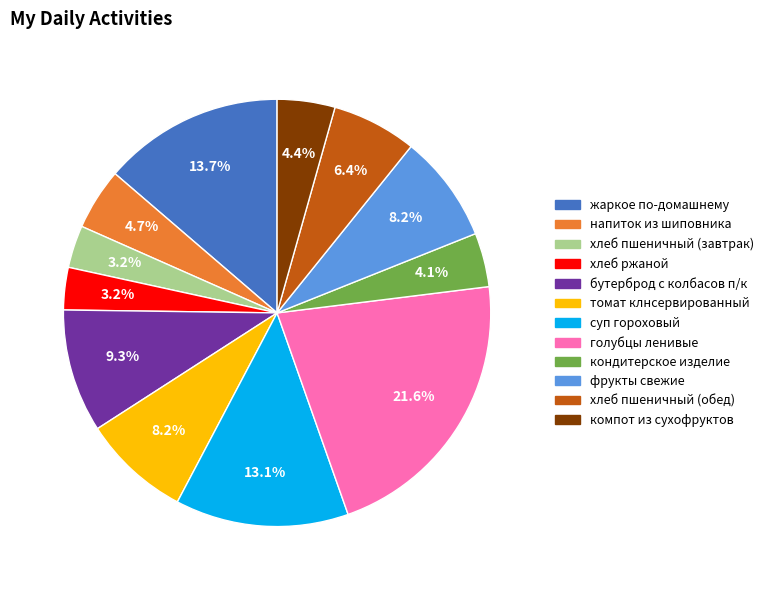

True or false: суп гороховый accounts for 13% of the total.

True